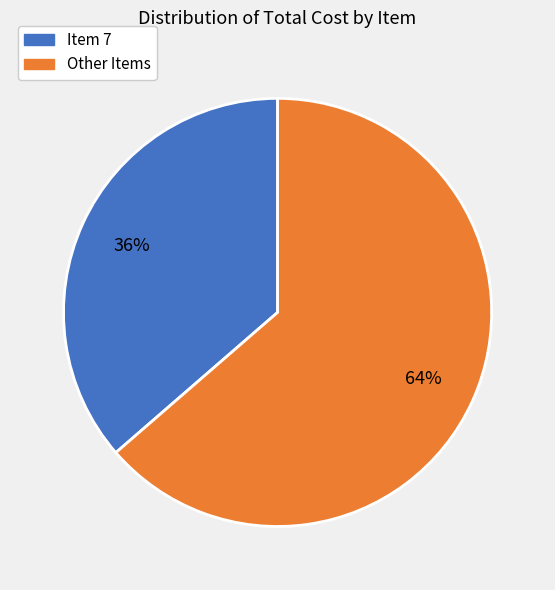

What is the majority slice?

Other Items